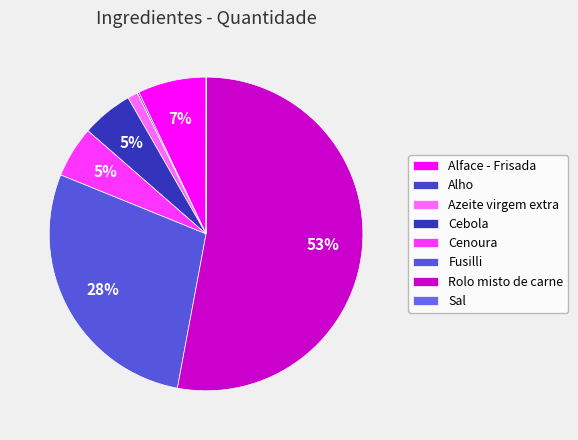

What is the majority slice?

Rolo misto de carne